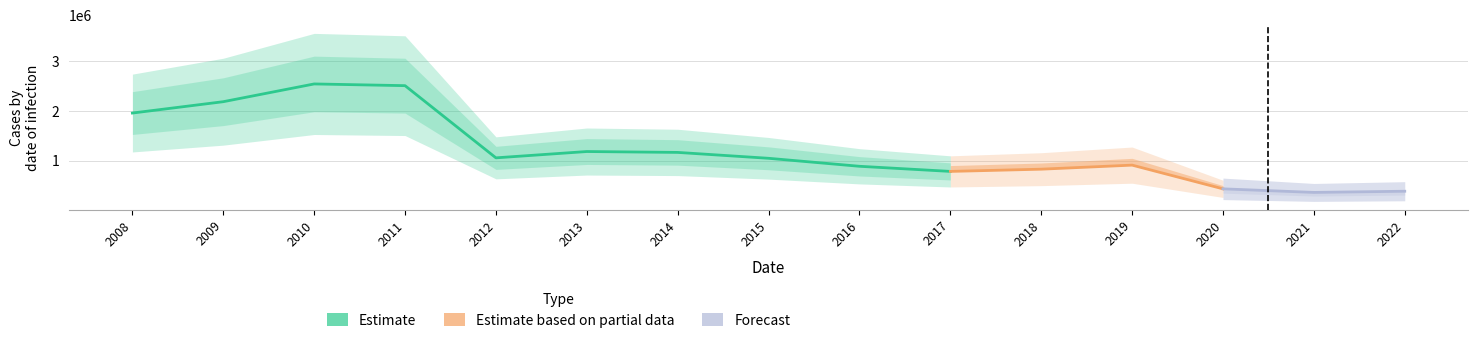

At which label does the data first exceed 1048795?

2008